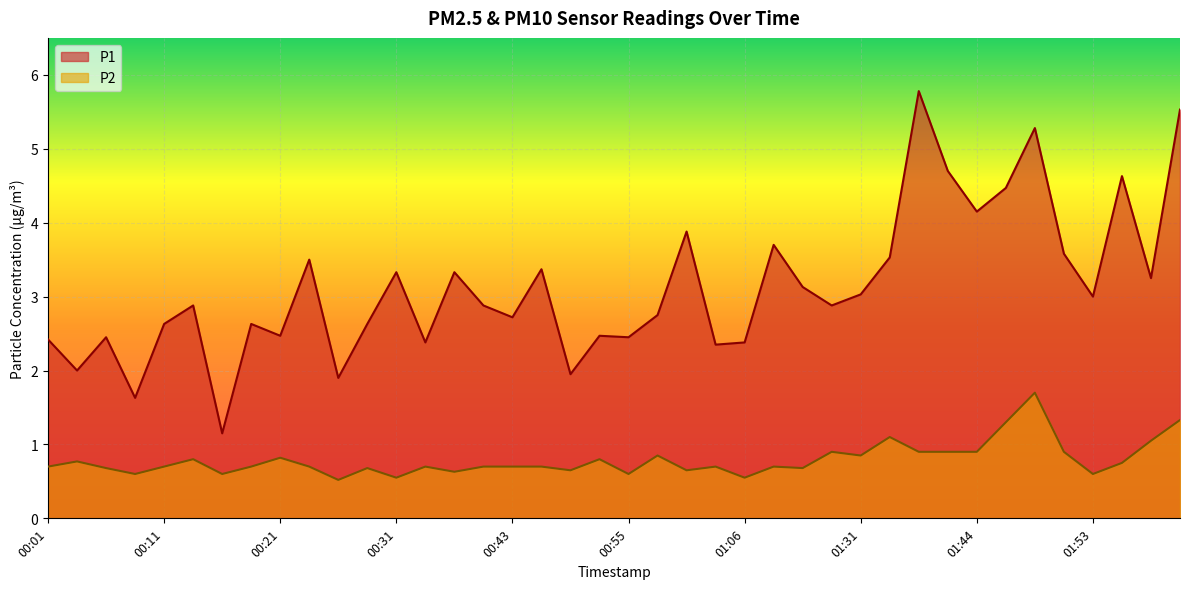

True or false: P2 and P1 cross at least once.

False